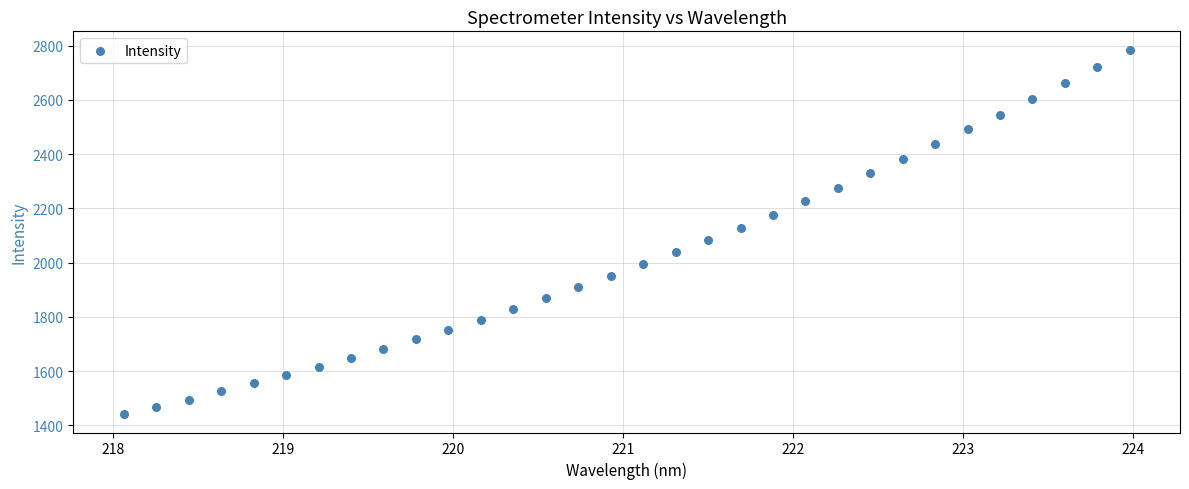

What is the range of Y values (max minus min)?

1345.3